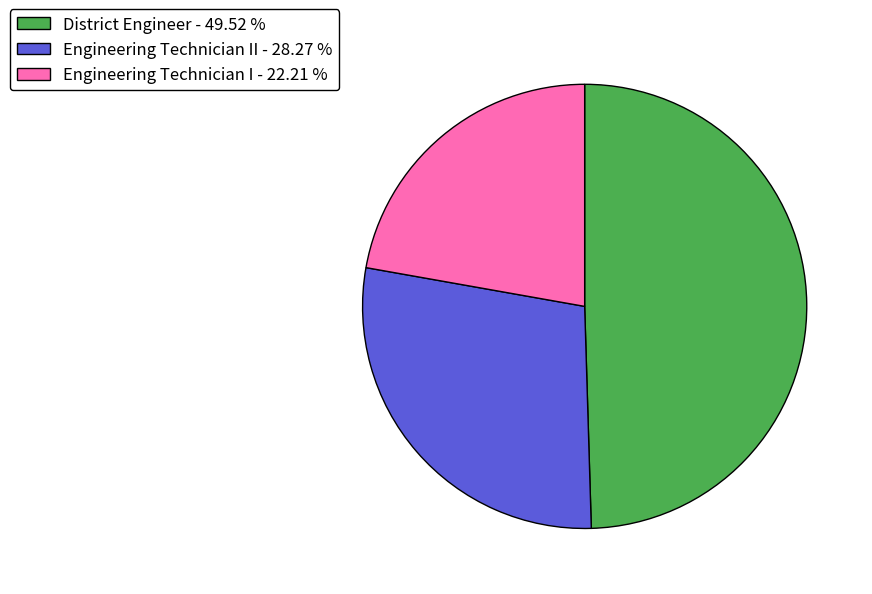

Which slice is the smallest?

Engineering Technician I - 22.21 %